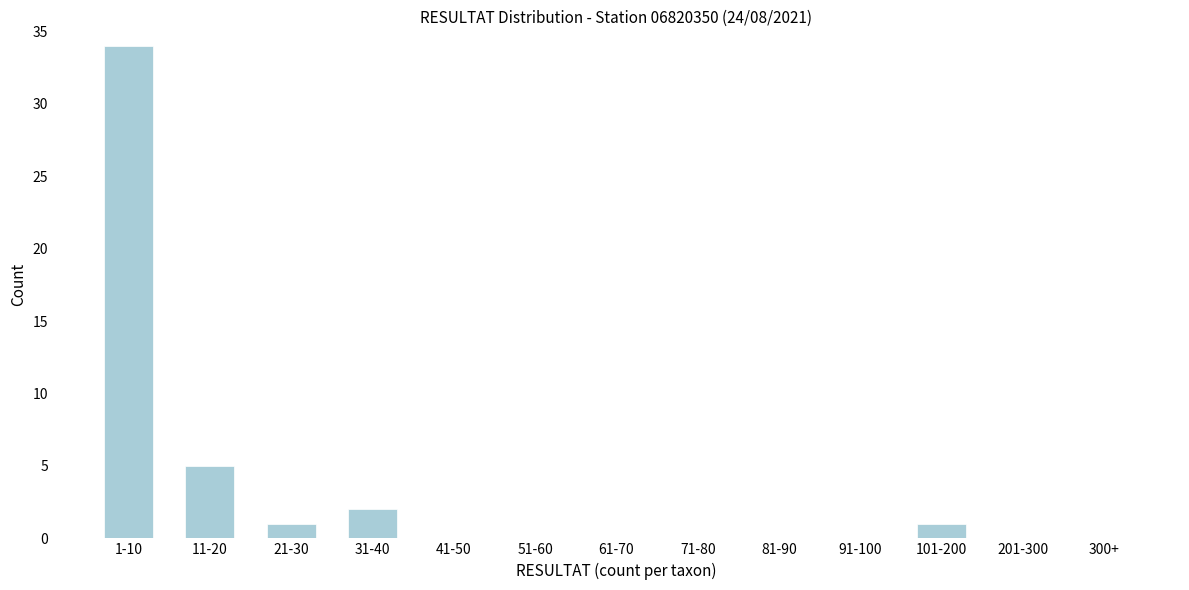

Reading right to left, extract all data points from this chart.

300+=0	201-300=0	101-200=1	91-100=0	81-90=0	71-80=0	61-70=0	51-60=0	41-50=0	31-40=2	21-30=1	11-20=5	1-10=34